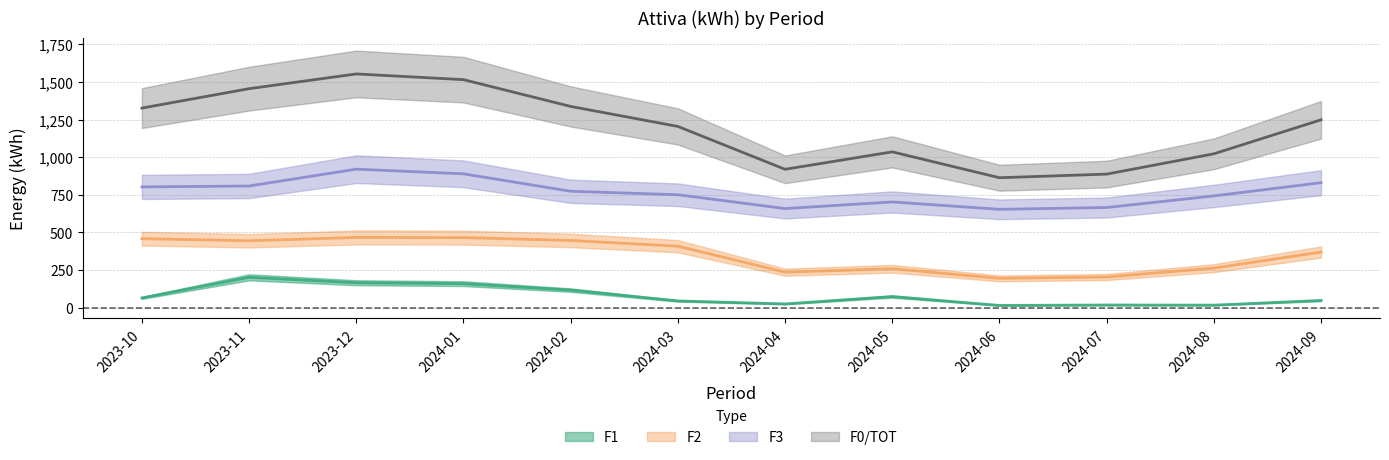

Count the number of categories in the chart.

12